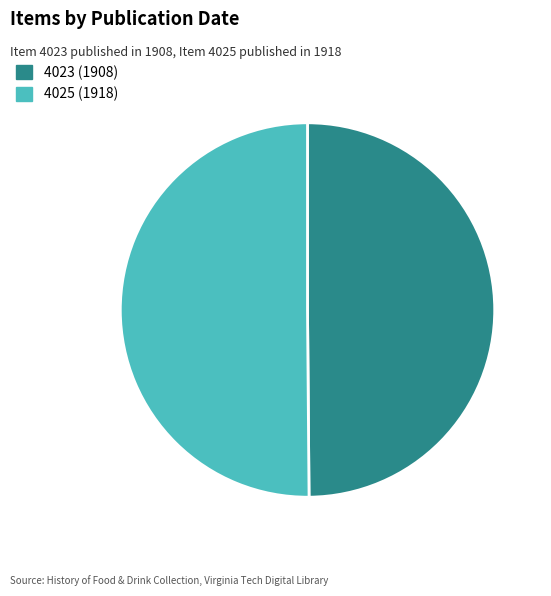

Combined, do 4025 (1918) and 4023 (1908) account for over 50%?

Yes